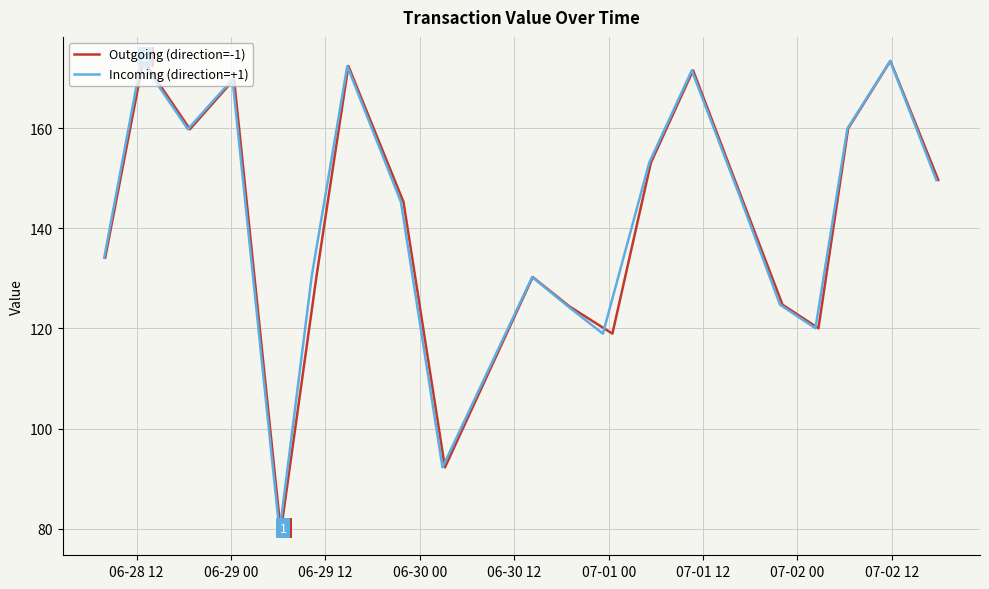

What is the lowest value of the Outgoing (direction=-1) series?

79.4